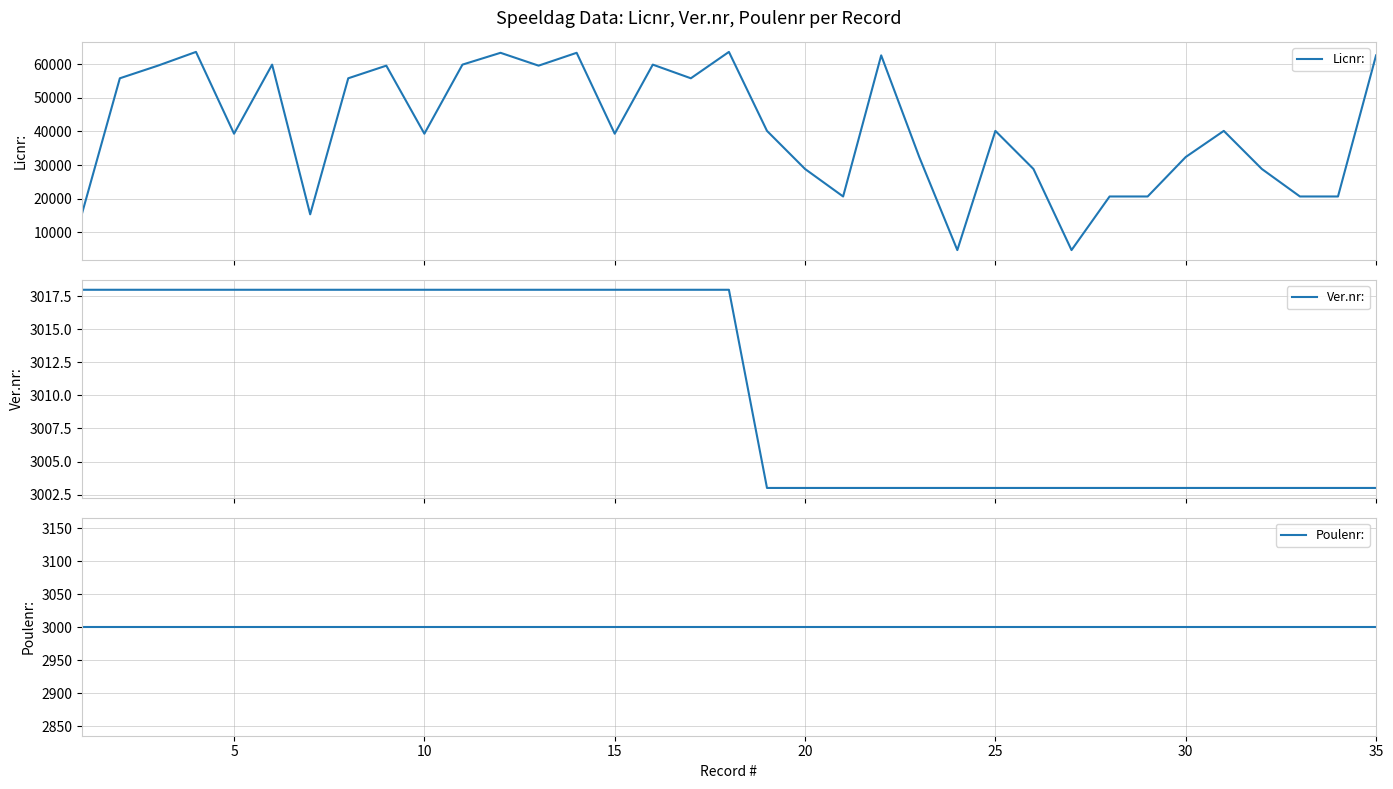

At how many categories does at least one series exceed 50930?

15